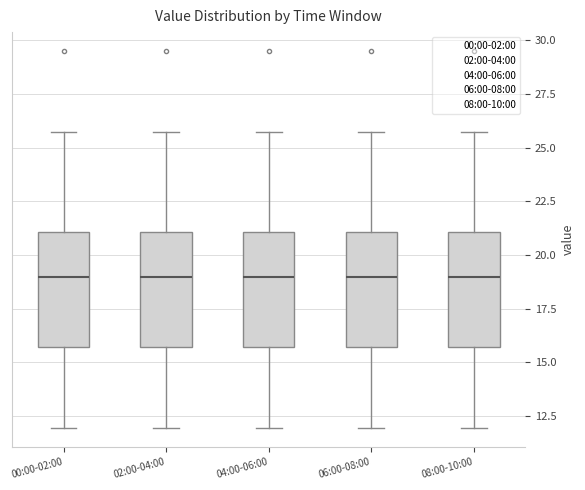

Reading left to right, transcribe this box plot: for each box, give where its median line is, the range the box spans, and where its two whiskers end, as read against the y-axis. The values are not printed on the chart, so give them approximately, as read against the axis.

00:00-02:00: median 19.0, box 15.5 to 21.0, whiskers 12.0 to 25.5
02:00-04:00: median 19.0, box 15.5 to 21.0, whiskers 12.0 to 25.5
04:00-06:00: median 19.0, box 15.5 to 21.0, whiskers 12.0 to 25.5
06:00-08:00: median 19.0, box 15.5 to 21.0, whiskers 12.0 to 25.5
08:00-10:00: median 19.0, box 15.5 to 21.0, whiskers 12.0 to 25.5